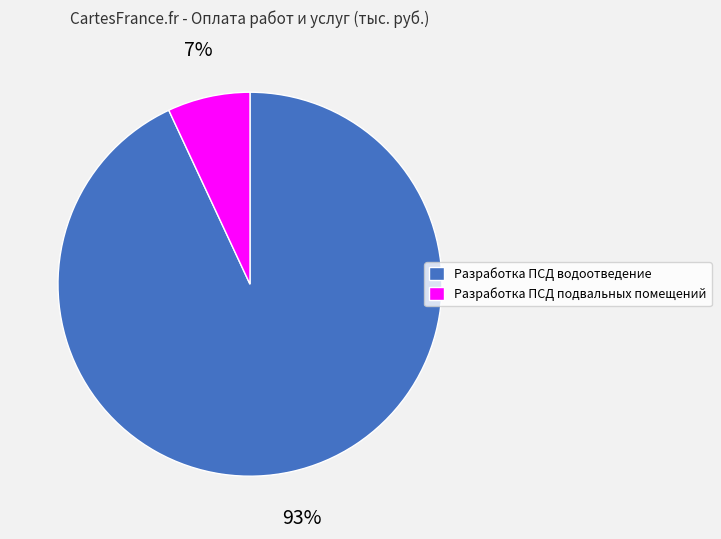

How many slices are in this pie chart?

2